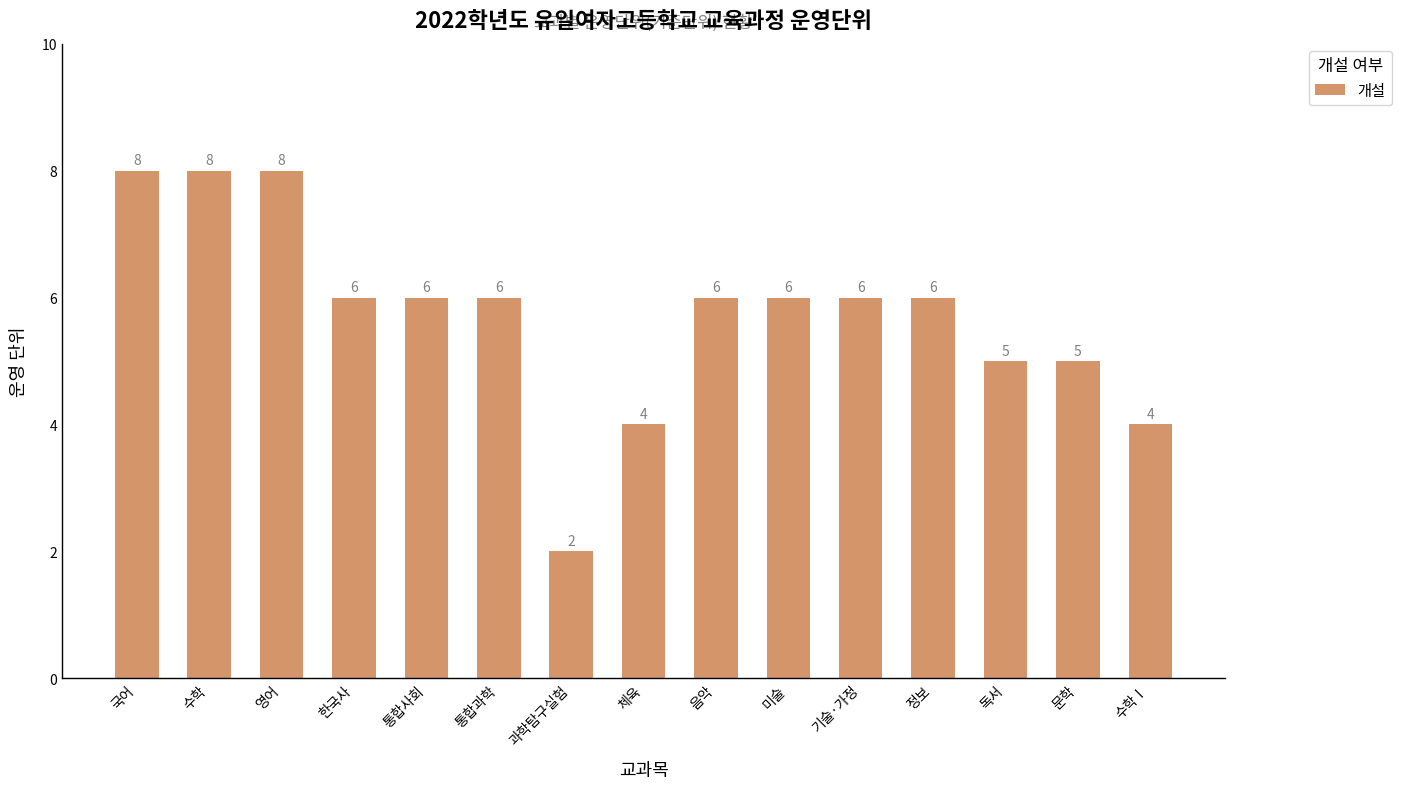

Are the bars grouped side by side (vs. stacked)?

No